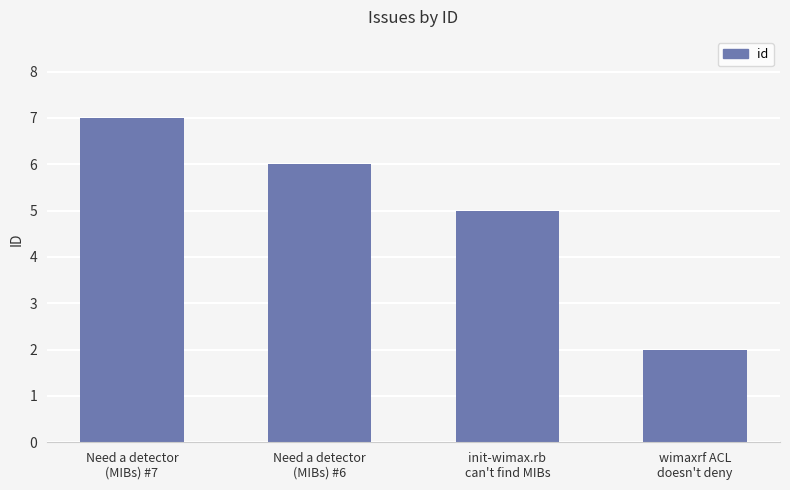

List the labels in order of value, largest first.

Need a detector
(MIBs) #7, Need a detector
(MIBs) #6, init-wimax.rb
can't find MIBs, wimaxrf ACL
doesn't deny